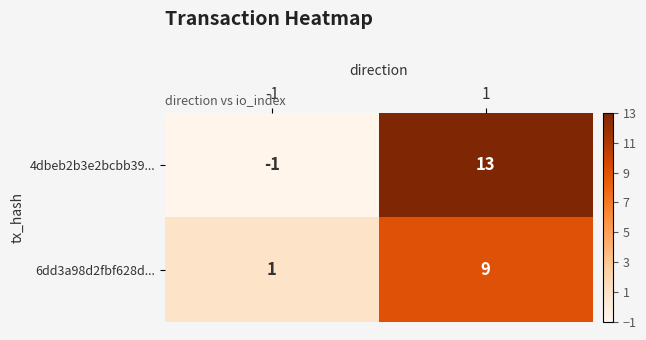

Reading left to right, extract all data points from this chart.

4dbeb2b3e2bcbb39...: -1=-1	1=13
6dd3a98d2fbf628d...: -1=1	1=9